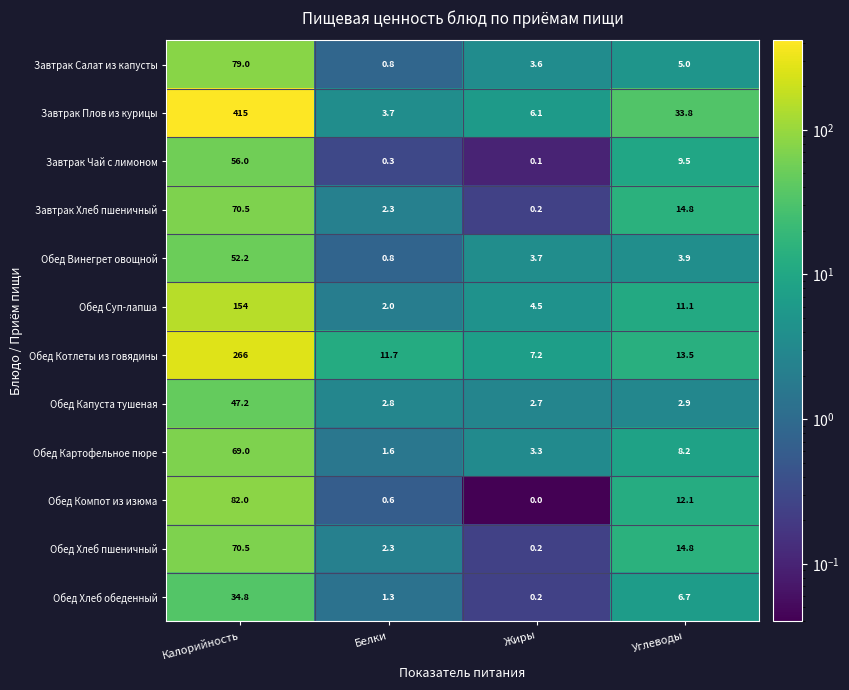

Which series has the largest range (max minus min)?

Завтрак Плов из курицы